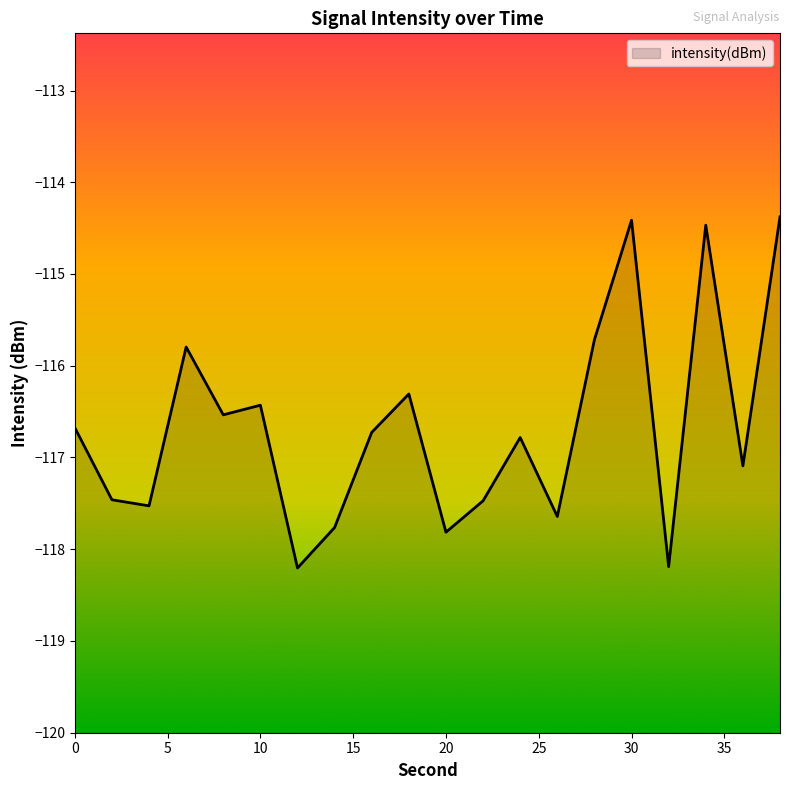

List the labels in order of value, smallest first.

12, 32, 20, 14, 26, 4, 22, 2, 36, 24, 16, 0, 8, 10, 18, 6, 28, 34, 30, 38